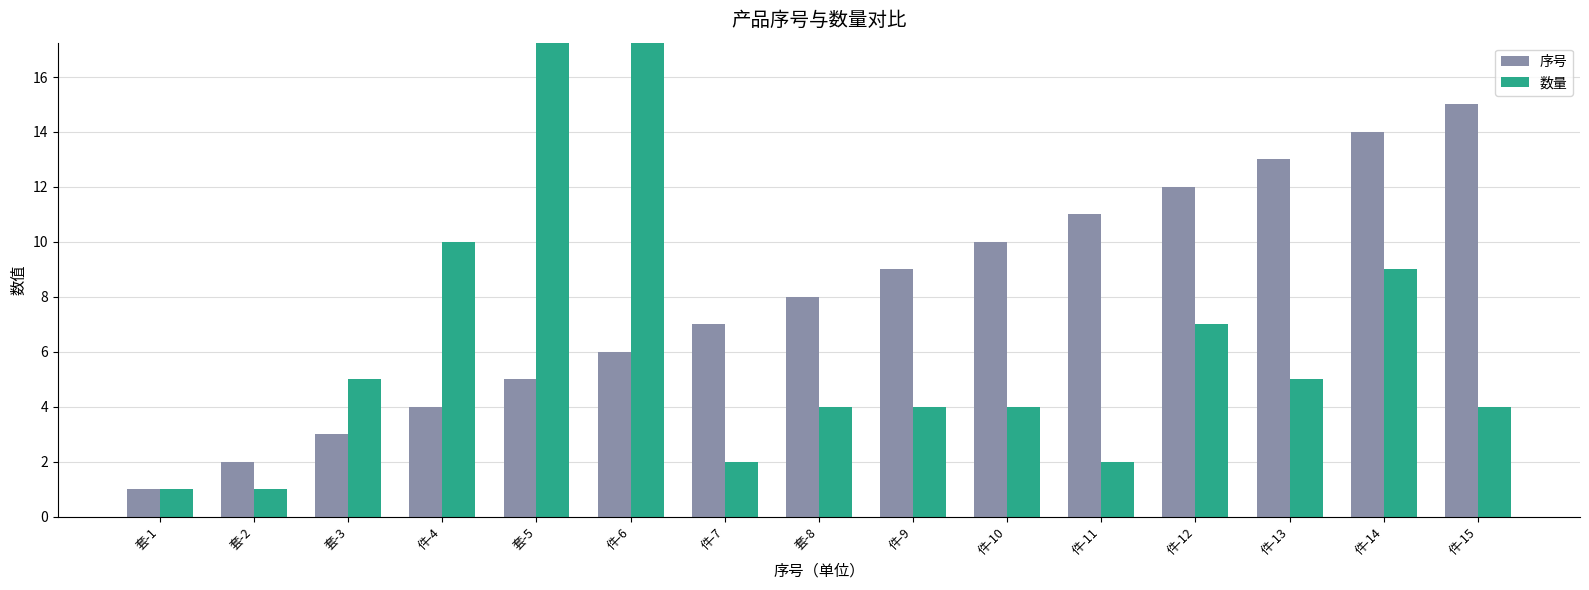

What is the label of the 4th bar from the left?

件-4